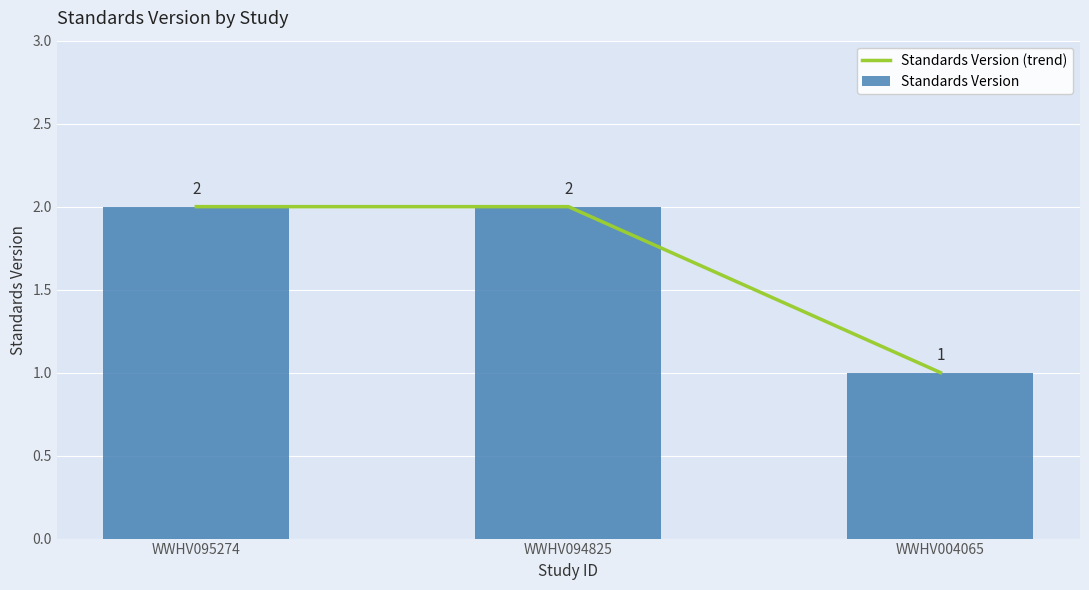

How many categories are shown in the chart?

3